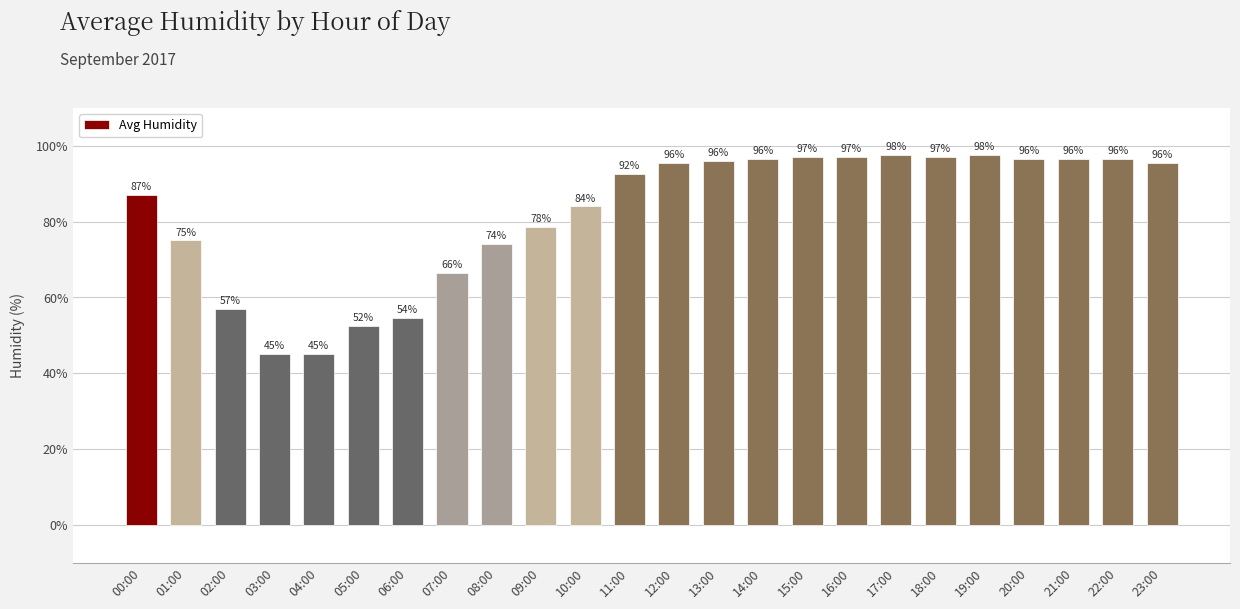

What is the change in value from 05:00 to 11:00?

+40.0